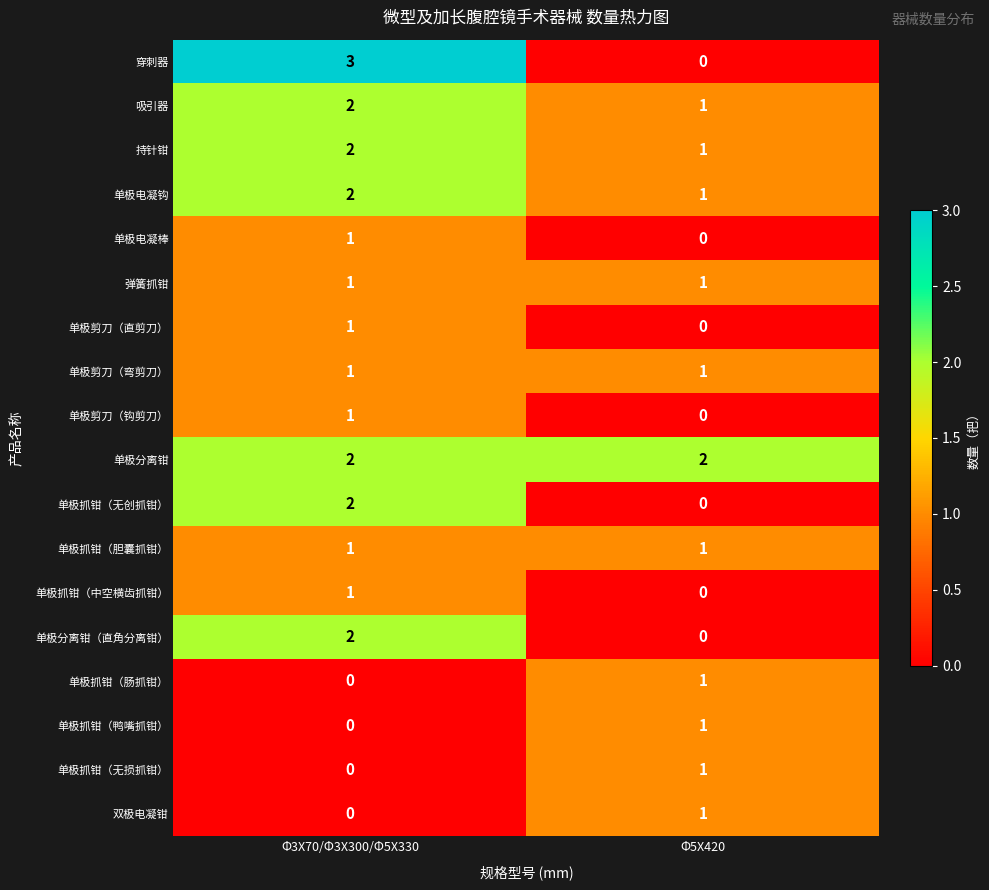

Between Φ3X70/Φ3X300/Φ5X330 and Φ5X420, which series saw the biggest shift?

穿刺器